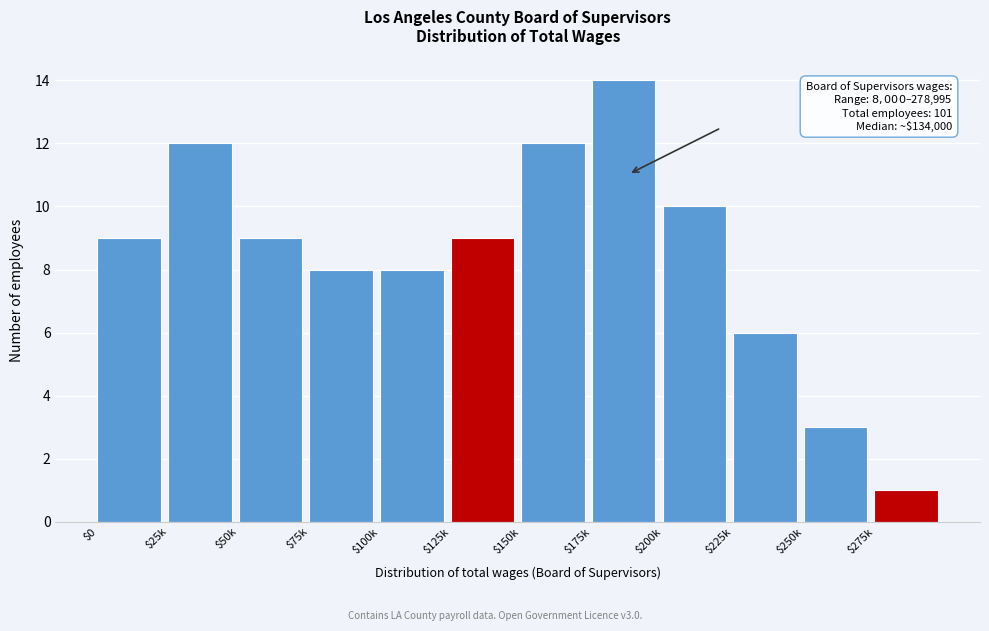

Reading left to right, what are all the values shown in this chart?

9	12	9	8	8	9	12	14	10	6	3	1